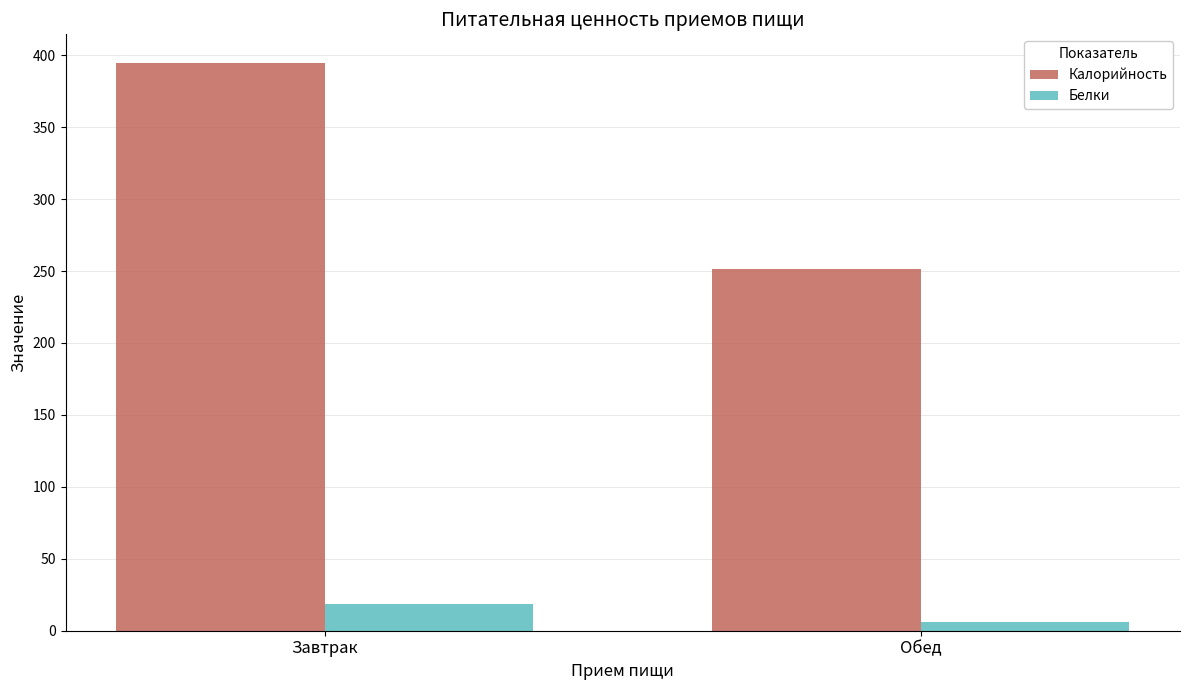

Is it true that Калорийность equals 133.9 at Обед?

False